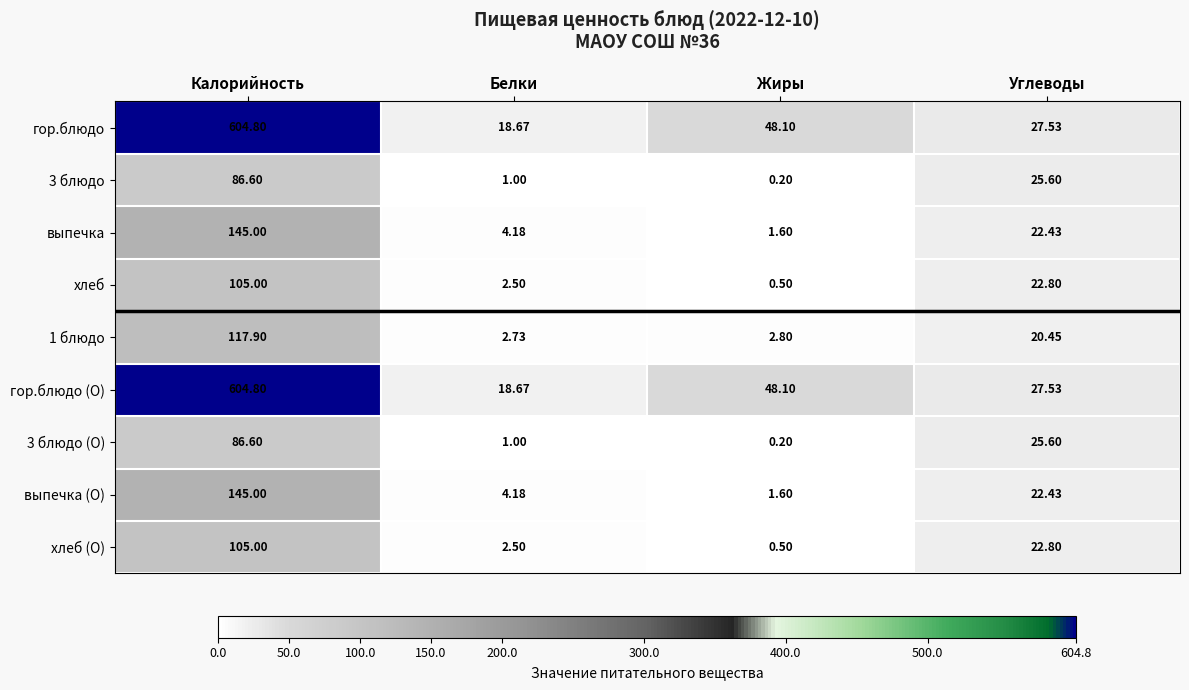

List the labels in order of гор.блюдо value, largest first.

Калорийность, Жиры, Углеводы, Белки